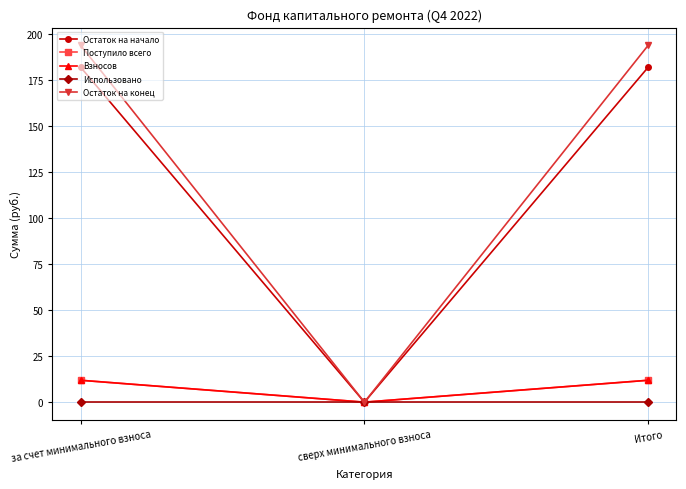

Where does the Остаток на конец series first go above 193?

за счет минимального взноса